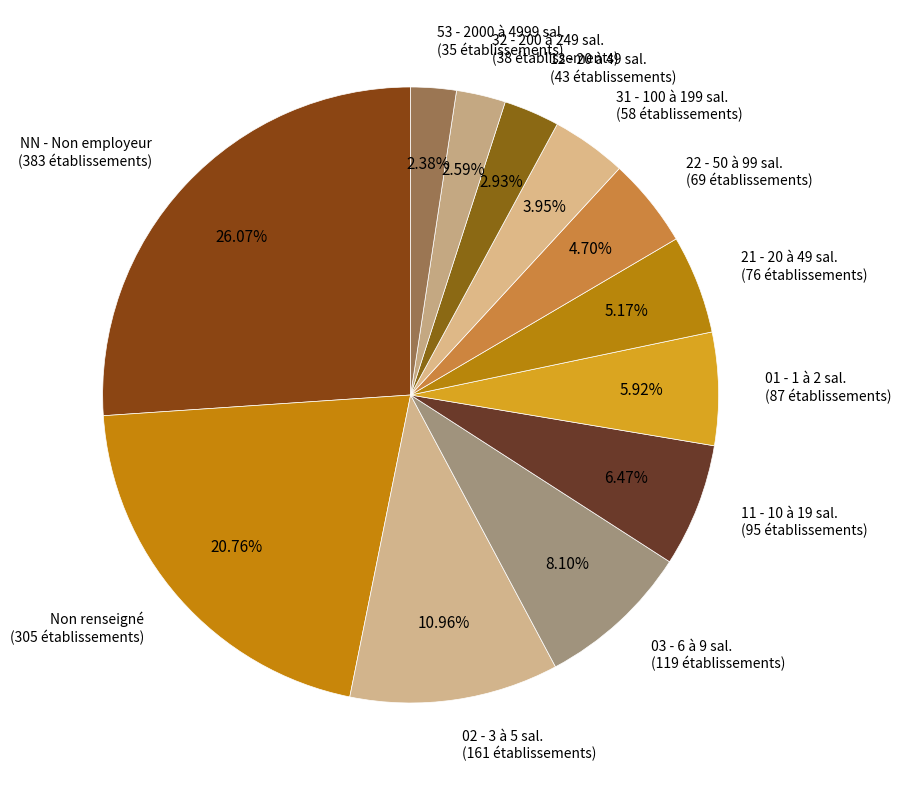

Combined, do 32 - 200 à 249 sal. (38 établissements) and 02 - 3 à 5 sal. (161 établissements) account for over 50%?

No